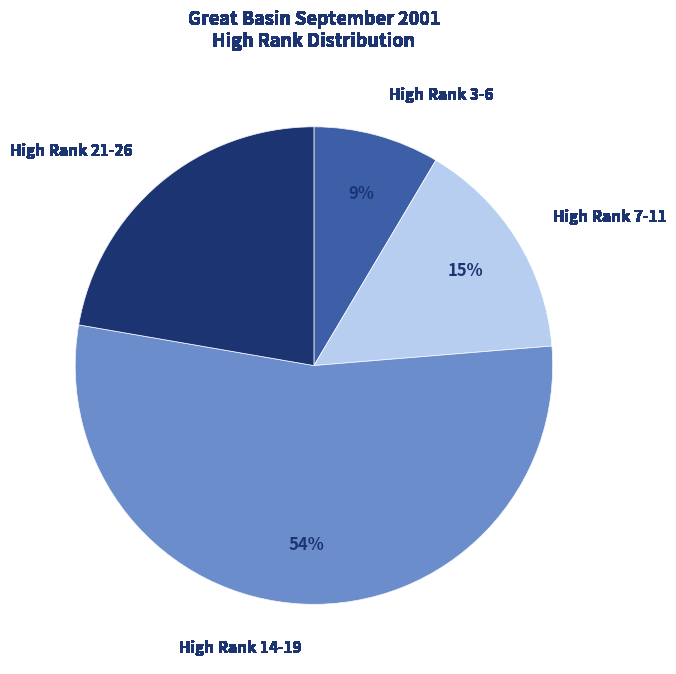

What percentage is the High Rank 7-11 slice, to the nearest percent?

15%